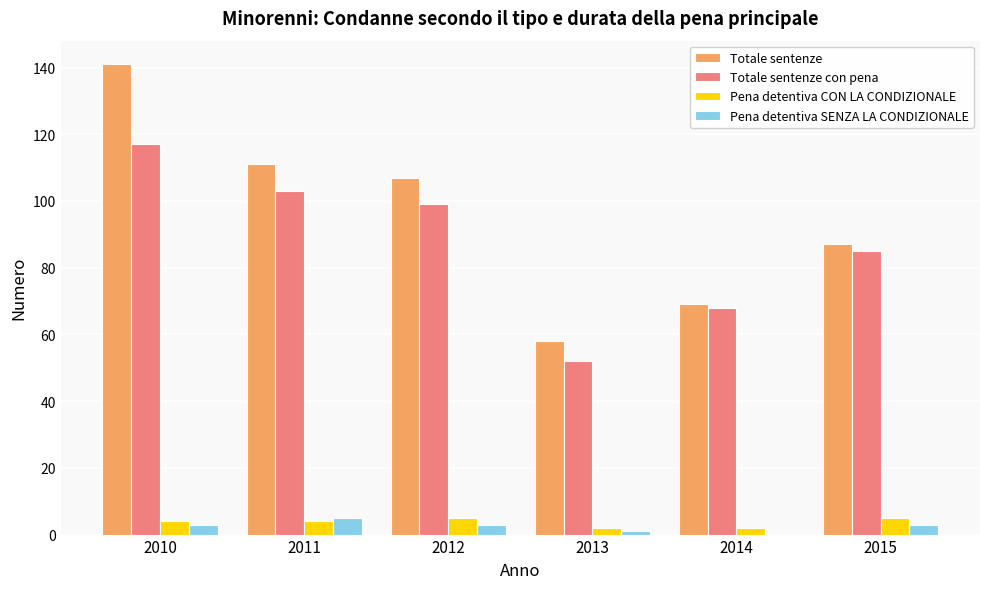

What are all the series names shown in the legend?

Totale sentenze, Totale sentenze con pena, Pena detentiva CON LA CONDIZIONALE, Pena detentiva SENZA LA CONDIZIONALE